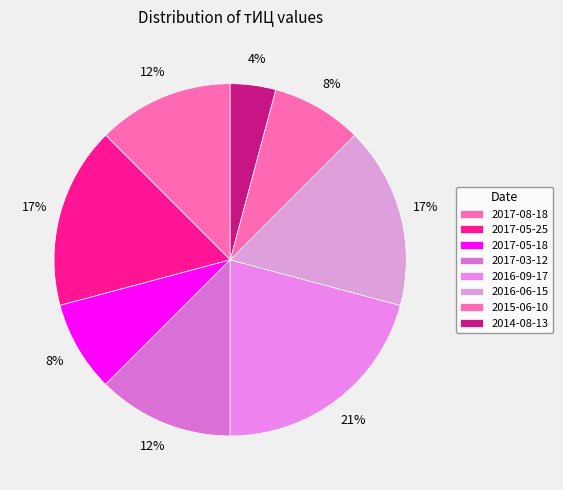

Is there any slice that represents more than half of the pie?

No